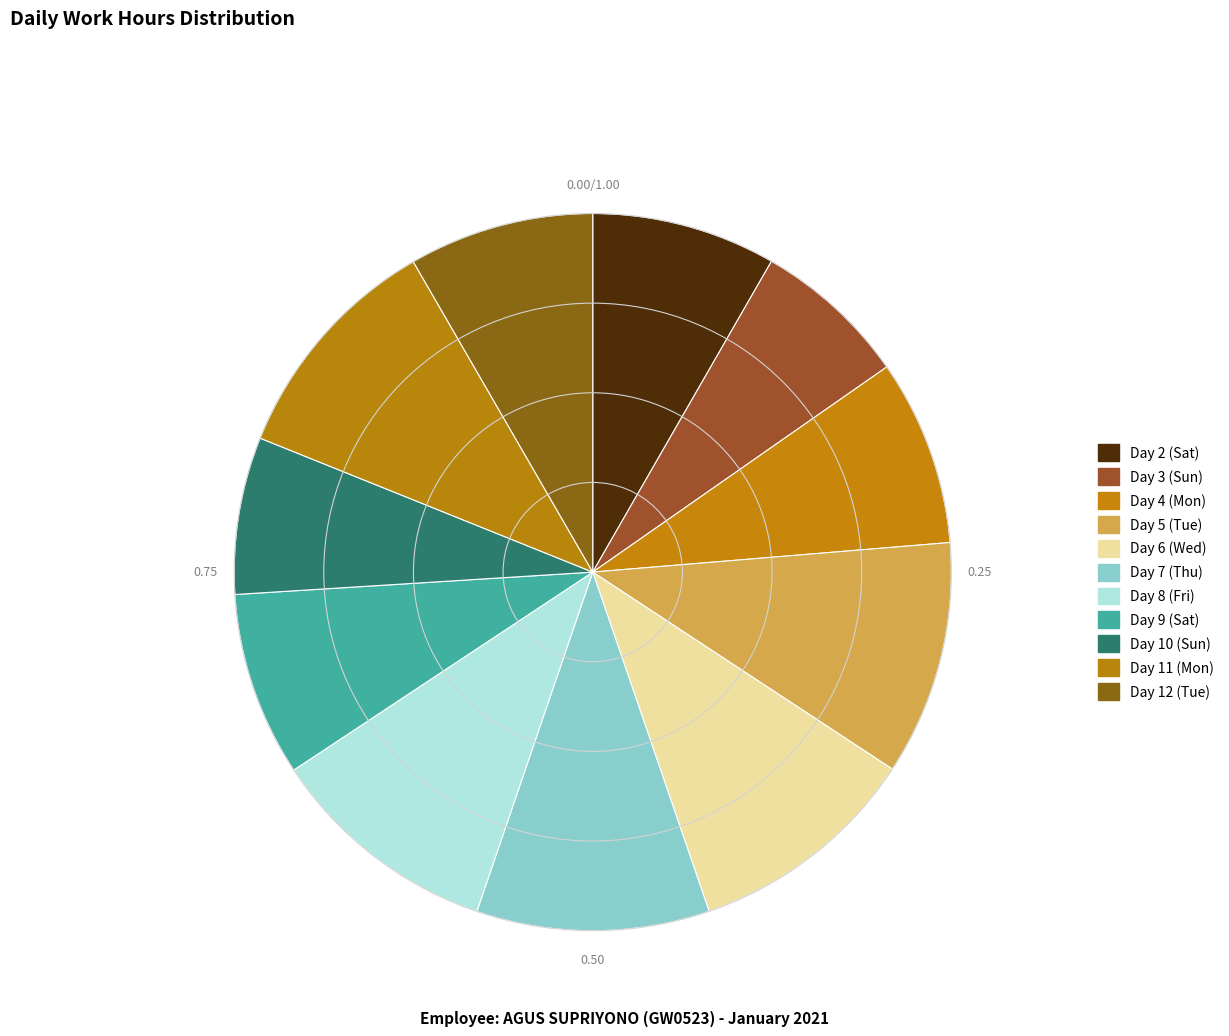

How many slices are in this pie chart?

11